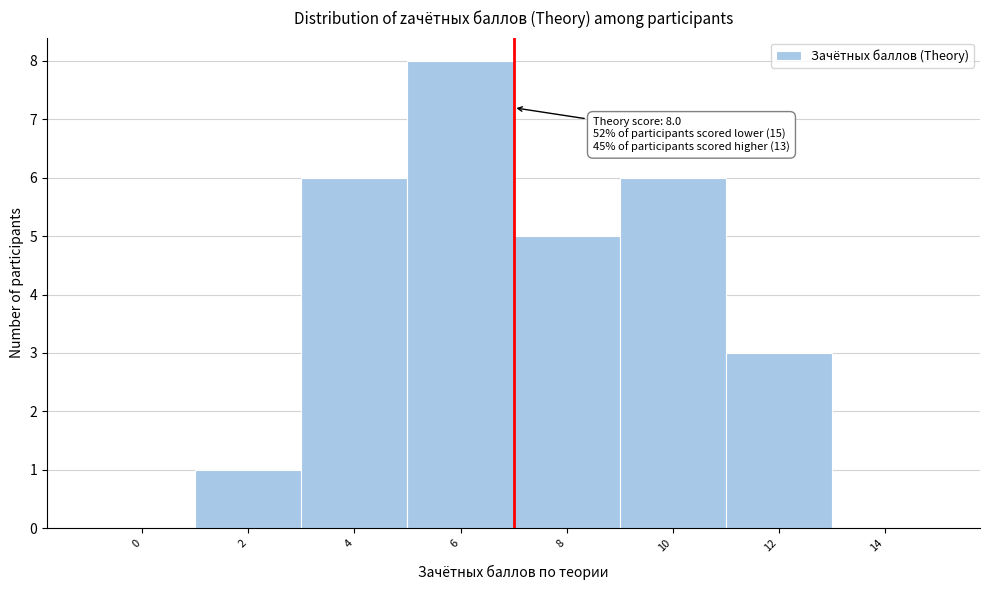

Reading left to right, extract all data points from this chart.

0=0	2=1	4=6	6=8	8=5	10=6	12=3	14=0